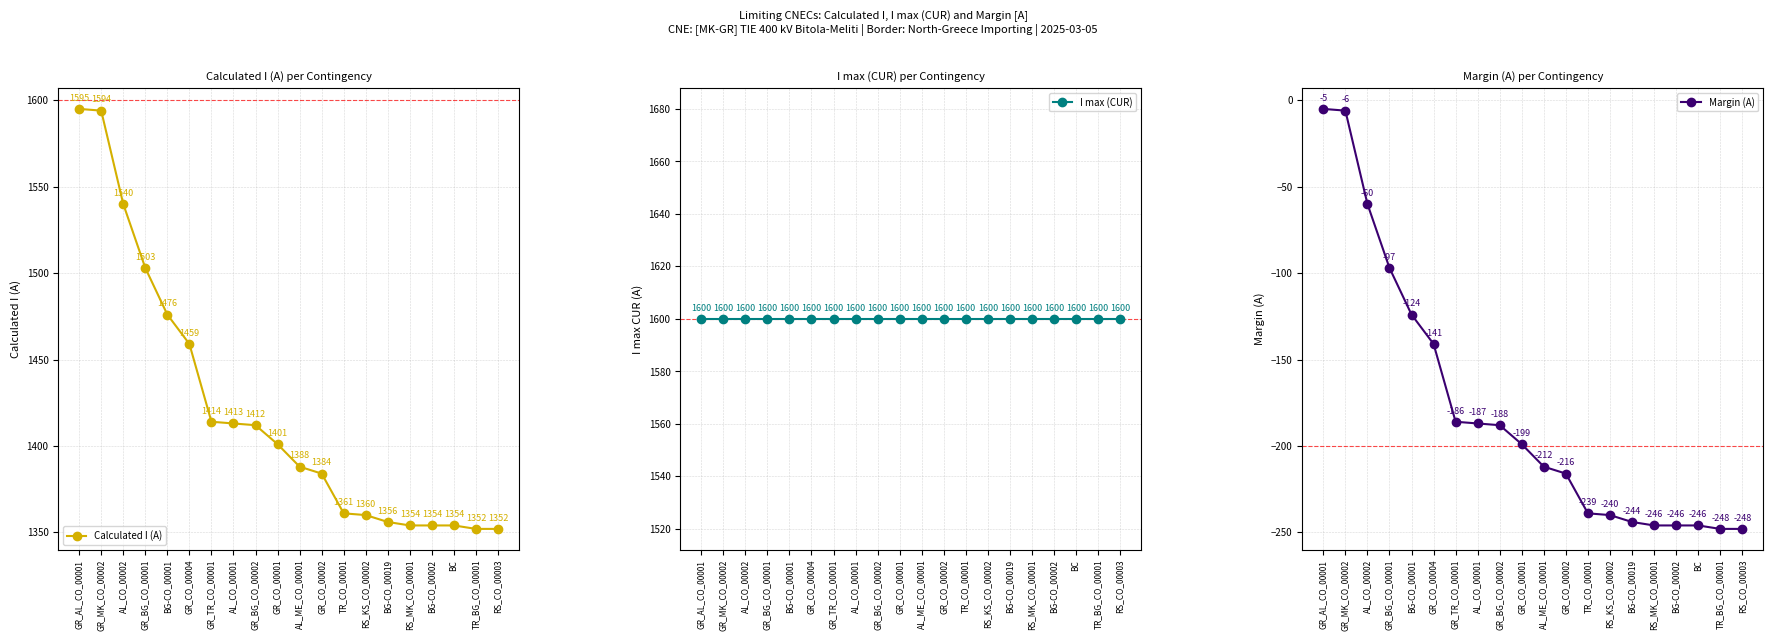

True or false: Calculated I (A) and Margin (A) cross at least once.

False